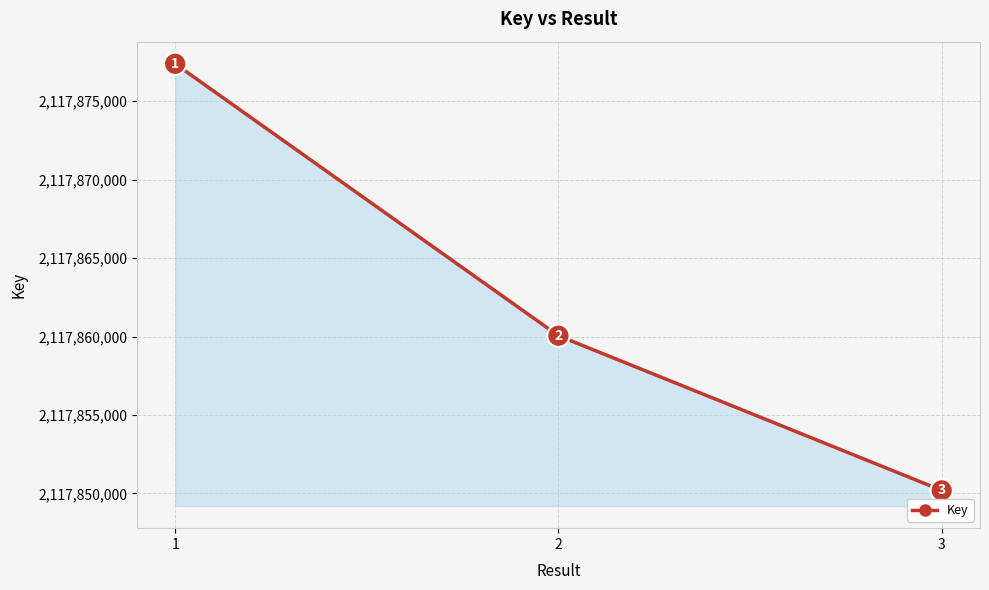

List the labels in order of value, largest first.

1, 2, 3